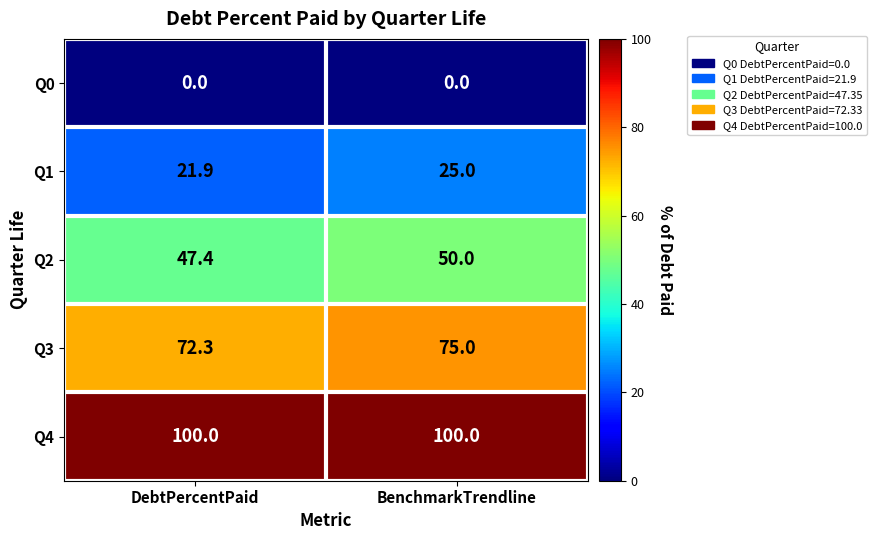

How many categories are shown in the chart?

2